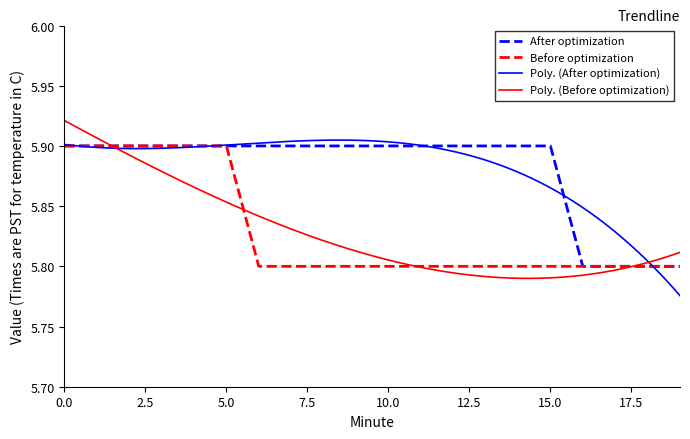

True or false: After optimization and Before optimization cross at least once.

False